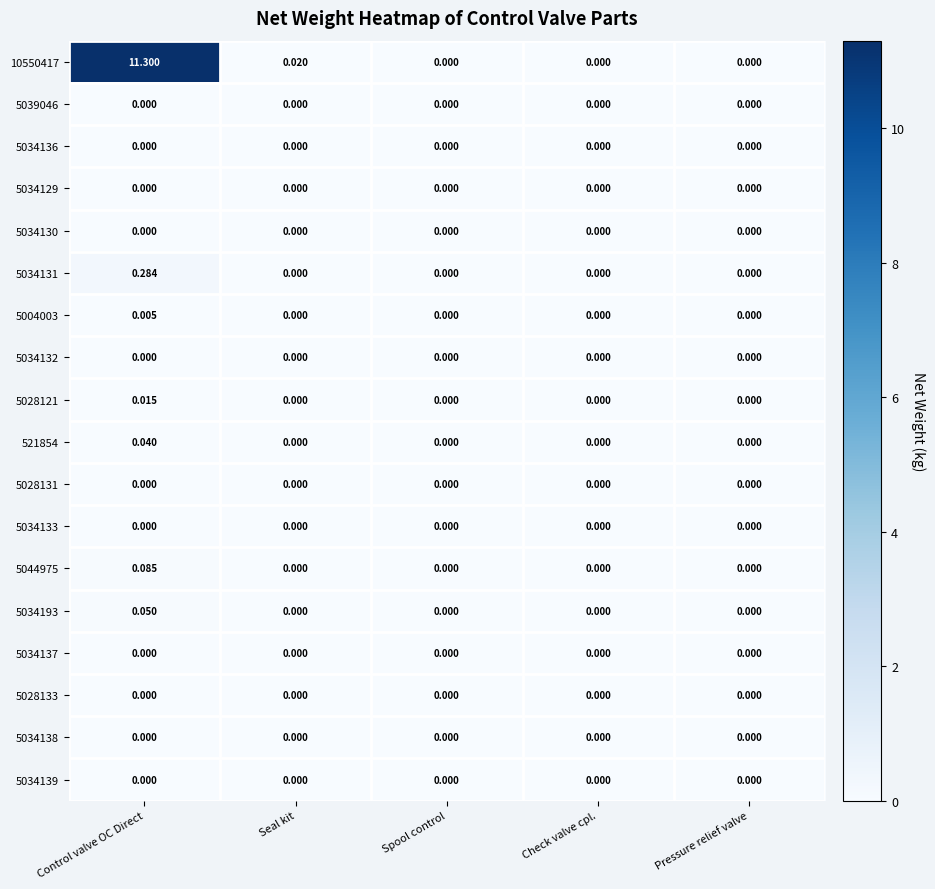

Which series has the largest total across all categories?

10550417